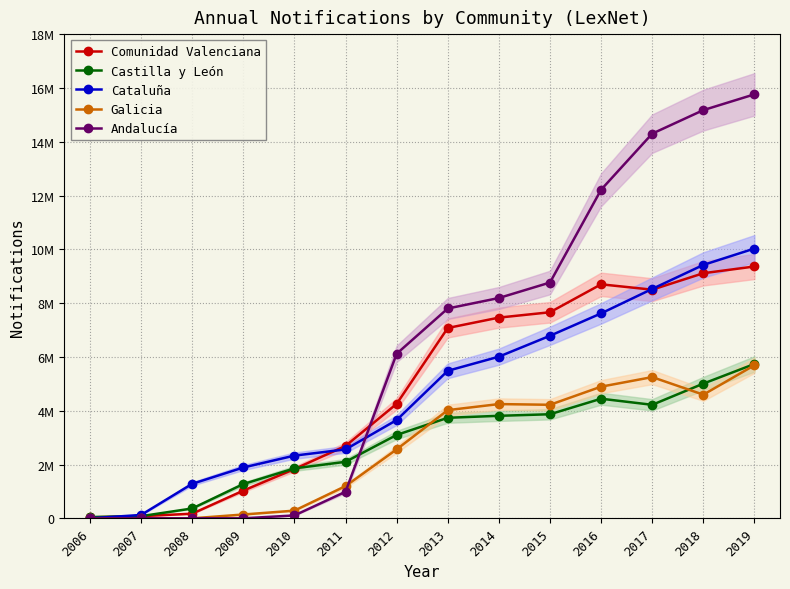

The Galicia series shows 0 at 2006. True or false?

True